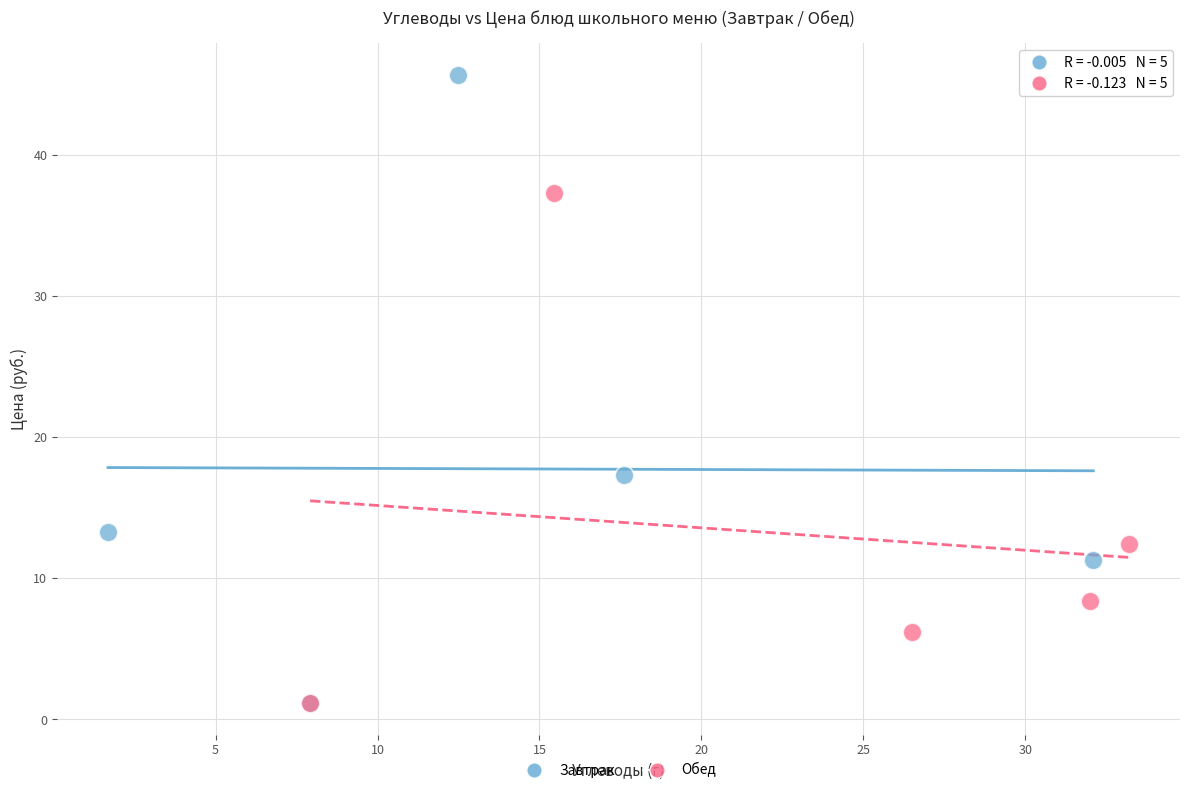

Which series reaches the maximum Y coordinate?

Завтрак